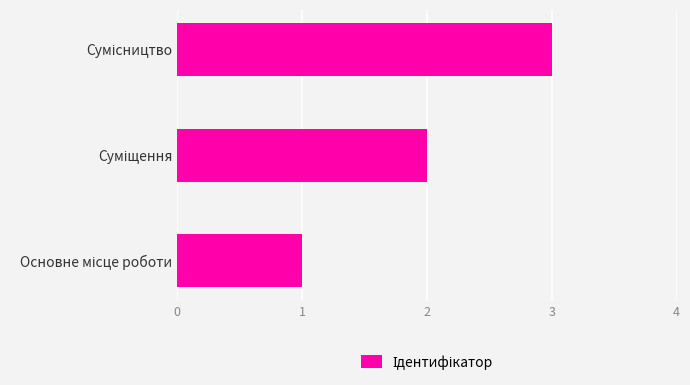

How many categories are shown in the chart?

3